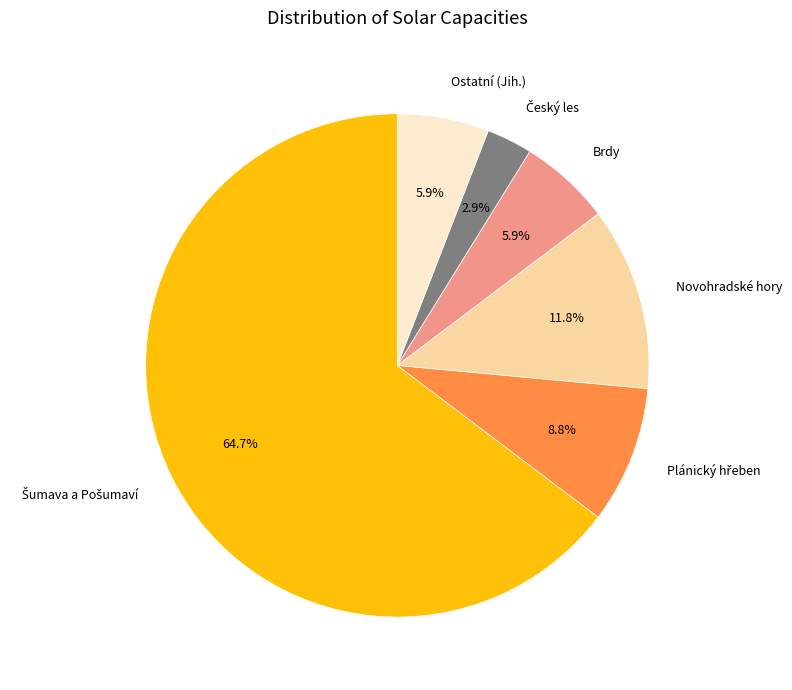

What percentage is the Ostatní (Jih.) slice, to the nearest percent?

6%